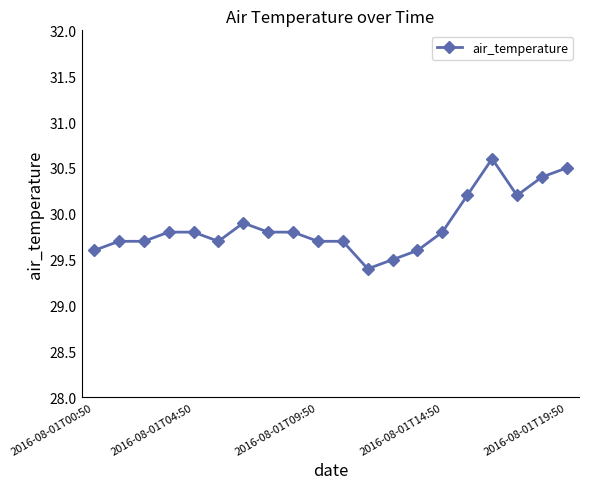

What is the value of the 3rd point from the left?

29.7